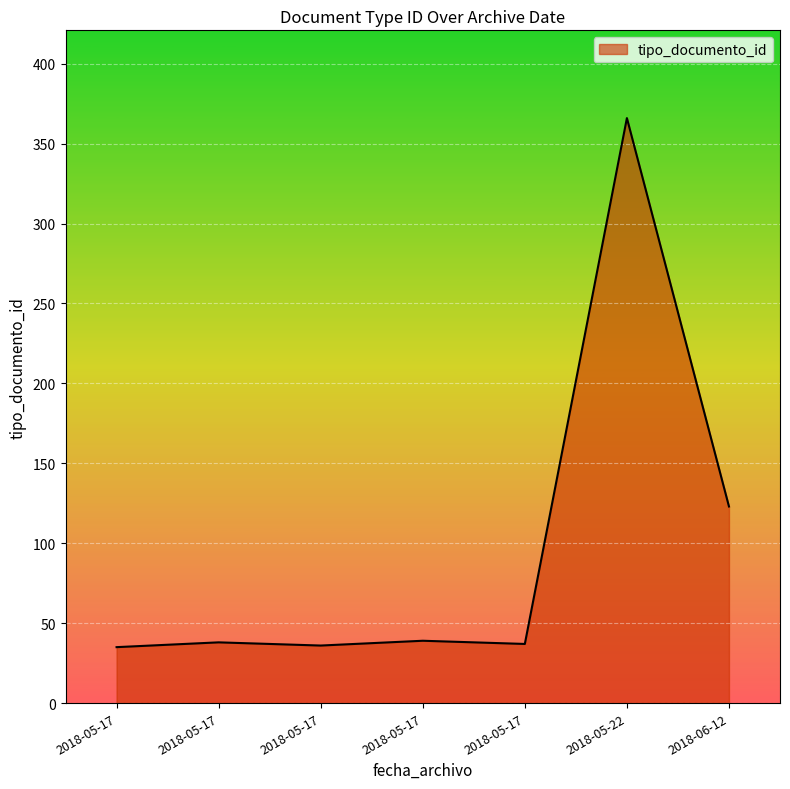

How many lines are shown in the chart?

1